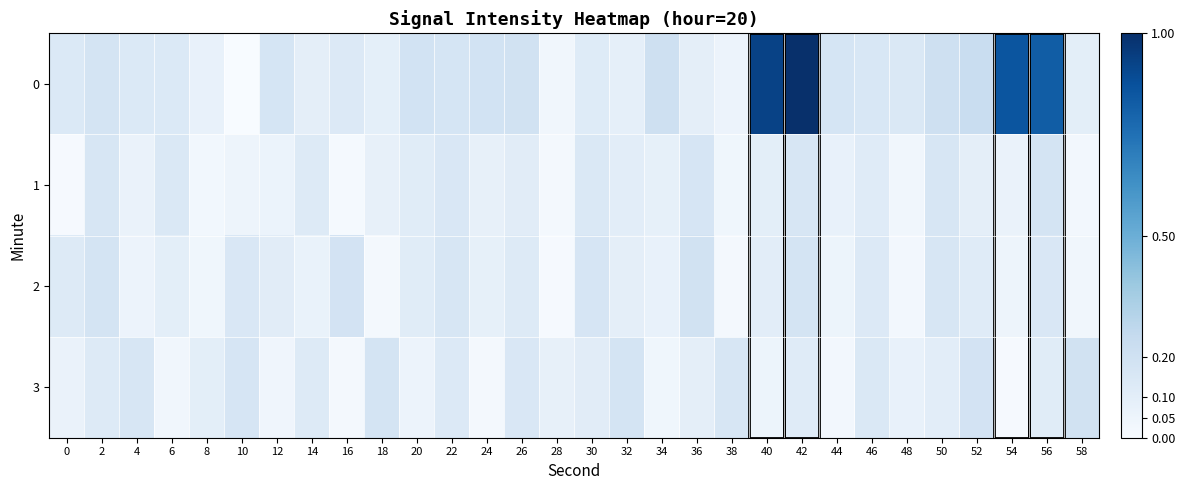

Reading left to right, list all the values displayed in this chart.

0: 0=0.1	2=0.2	4=0.1	6=0.1	8=0.1	10=0.0	12=0.2	14=0.1	16=0.1	18=0.1	20=0.2	22=0.2	24=0.2	26=0.2	28=0.0	30=0.1	32=0.1	34=0.2	36=0.1	38=0.1	40=0.9	42=1.0	44=0.2	46=0.2	48=0.1	50=0.2	52=0.2	54=0.9	56=0.8	58=0.1
1: 0=0.0	2=0.2	4=0.1	6=0.1	8=0.0	10=0.0	12=0.1	14=0.1	16=0.0	18=0.1	20=0.1	22=0.2	24=0.1	26=0.1	28=0.0	30=0.1	32=0.1	34=0.1	36=0.2	38=0.0	40=0.1	42=0.2	44=0.1	46=0.1	48=0.0	50=0.2	52=0.1	54=0.1	56=0.2	58=0.0
2: 0=0.1	2=0.2	4=0.1	6=0.1	8=0.0	10=0.2	12=0.1	14=0.1	16=0.2	18=0.0	20=0.1	22=0.2	24=0.1	26=0.1	28=0.0	30=0.2	32=0.1	34=0.1	36=0.2	38=0.0	40=0.1	42=0.2	44=0.1	46=0.1	48=0.0	50=0.2	52=0.1	54=0.0	56=0.2	58=0.0
3: 0=0.1	2=0.1	4=0.2	6=0.0	8=0.1	10=0.2	12=0.0	14=0.1	16=0.0	18=0.2	20=0.1	22=0.1	24=0.0	26=0.2	28=0.1	30=0.1	32=0.2	34=0.0	36=0.1	38=0.2	40=0.1	42=0.1	44=0.0	46=0.1	48=0.1	50=0.1	52=0.2	54=0.0	56=0.1	58=0.2